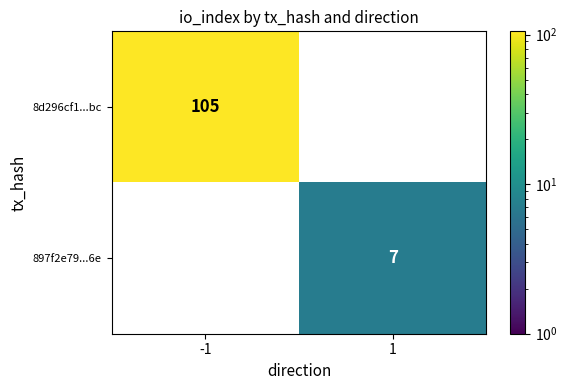

The 8d296cf1...bc series shows 164 at -1. True or false?

False